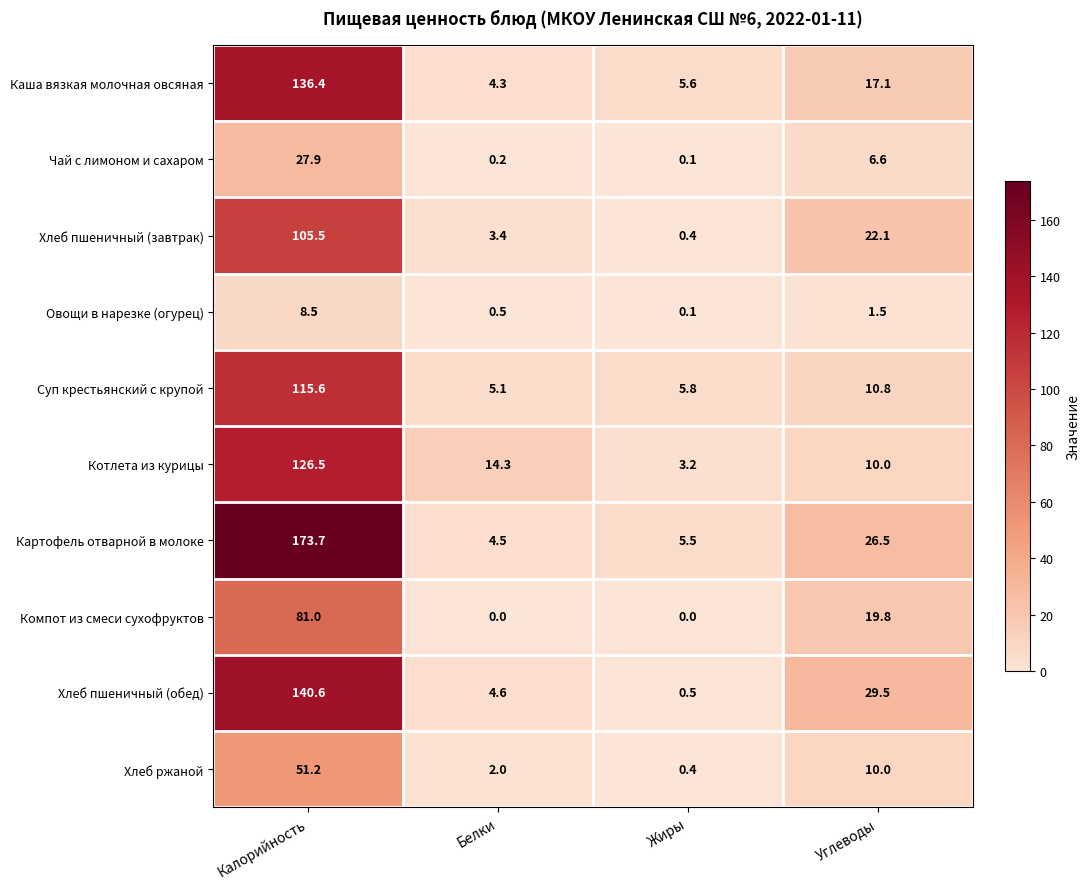

Count the number of data series in this chart.

10